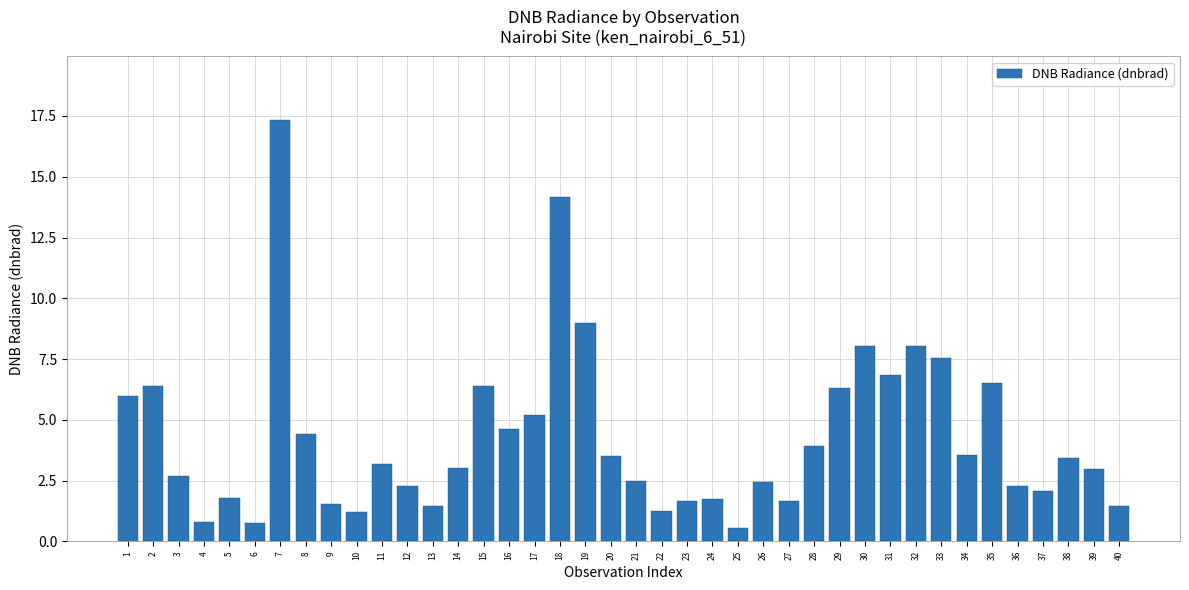

Are the bars grouped side by side (vs. stacked)?

No